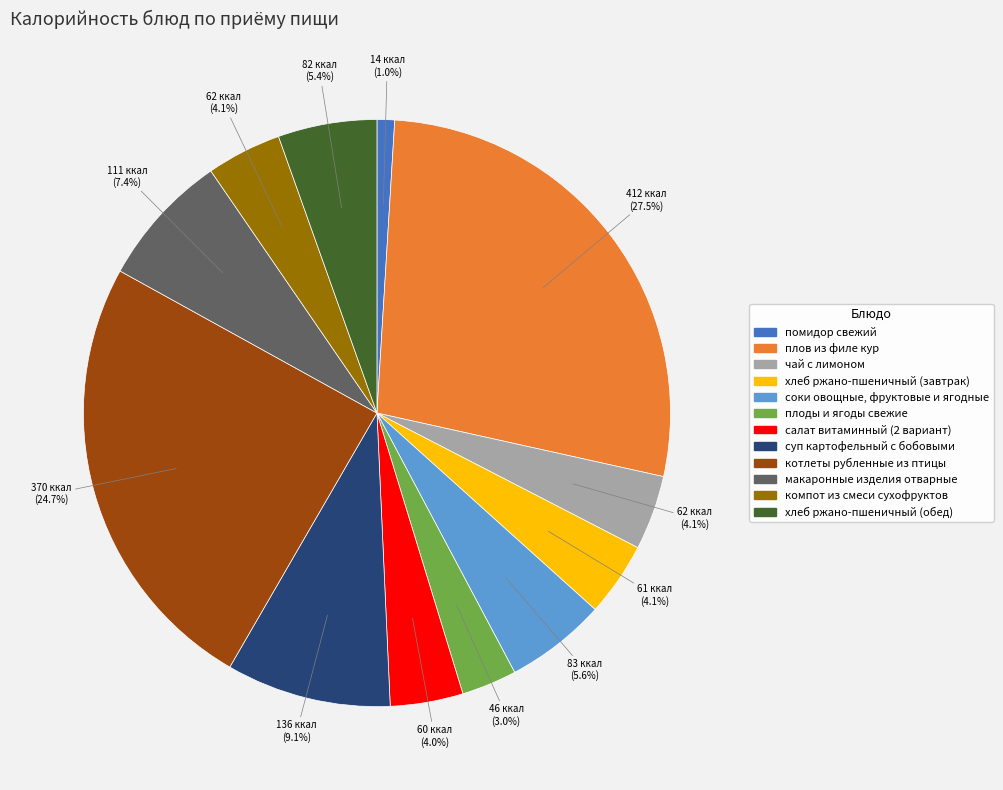

To the nearest percent, what is the average slice percentage?

8%